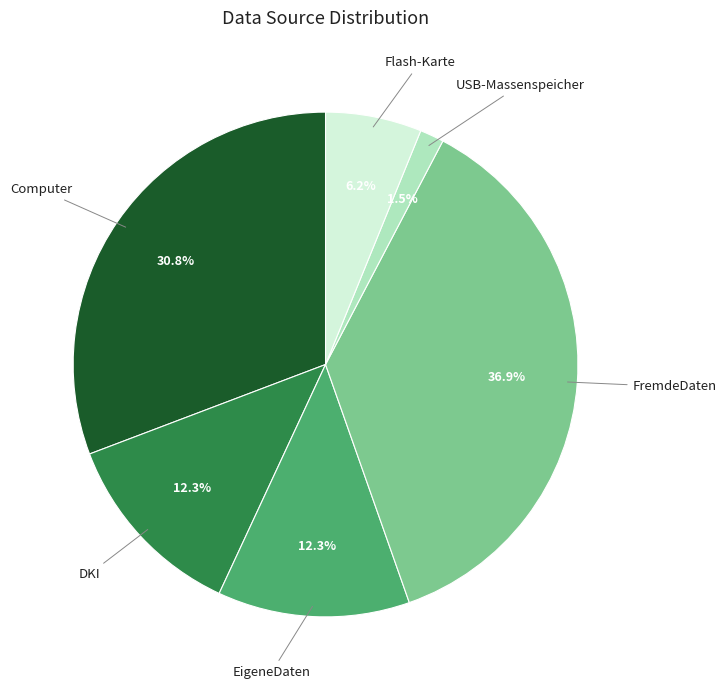

Is there a majority slice in this chart?

No